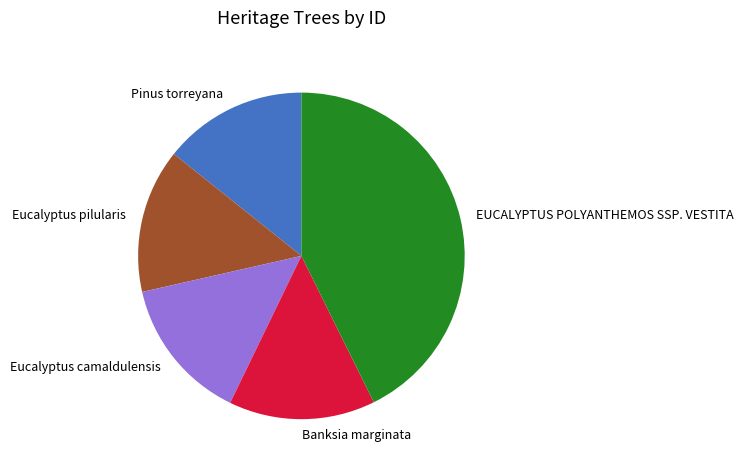

Which has a higher value, EUCALYPTUS POLYANTHEMOS SSP. VESTITA or Pinus torreyana?

EUCALYPTUS POLYANTHEMOS SSP. VESTITA